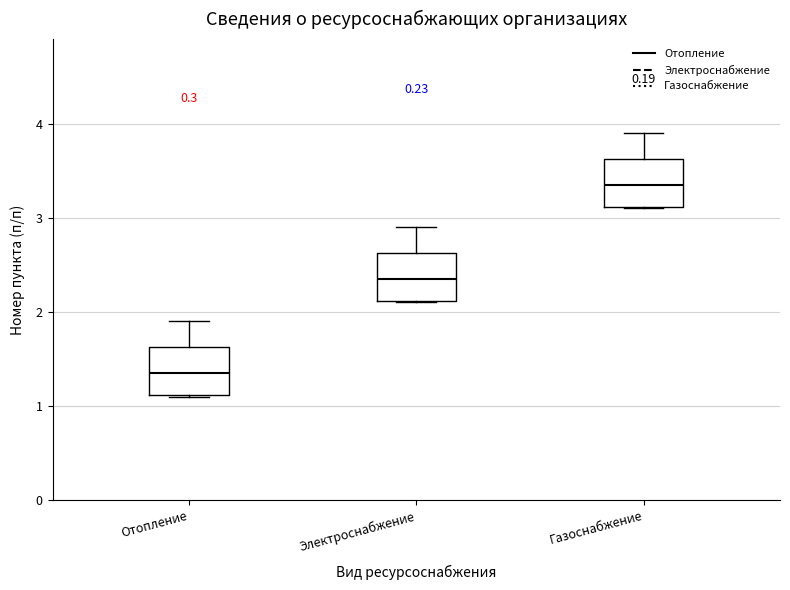

Reading left to right, read every box against the y-axis: the position of its median line, the range the box covers, and the ends of its whiskers. The values are not printed on the chart, so give them approximately, as read against the axis.

Отопление: median 1.4, box 1.1 to 1.6, whiskers 1.1 to 1.9
Электроснабжение: median 2.4, box 2.1 to 2.6, whiskers 2.1 to 2.9
Газоснабжение: median 3.4, box 3.1 to 3.6, whiskers 3.1 to 3.9